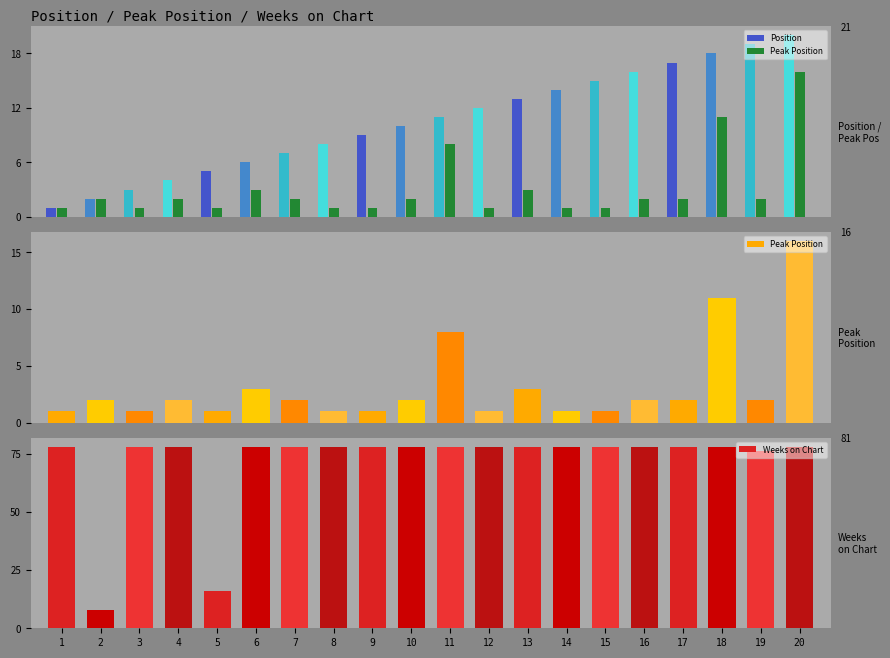

What is the average value of the Position series?

10